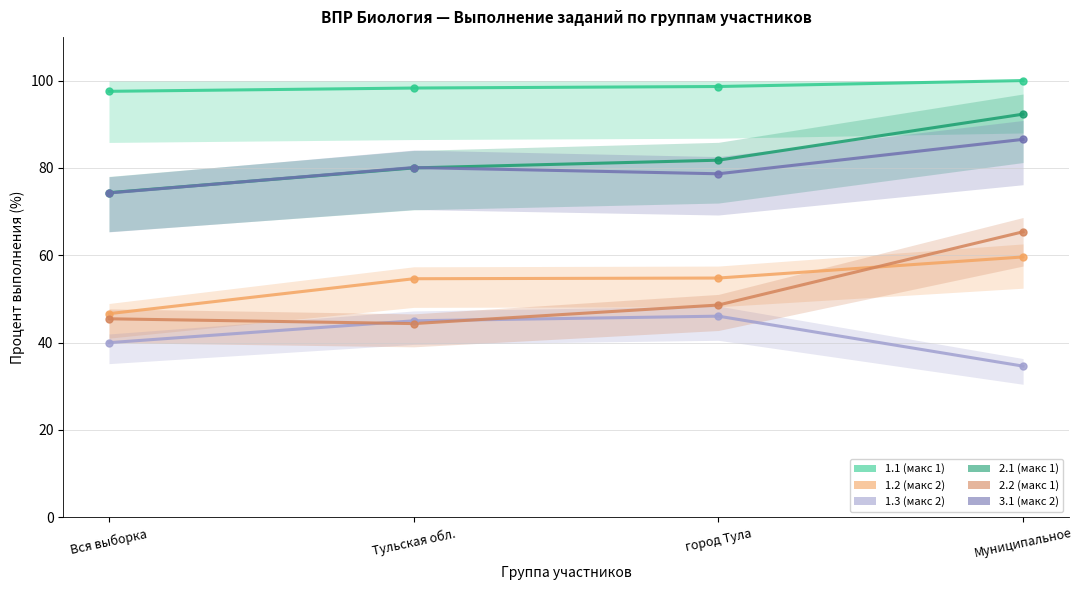

What is the minimum value shown in the chart?

34.6